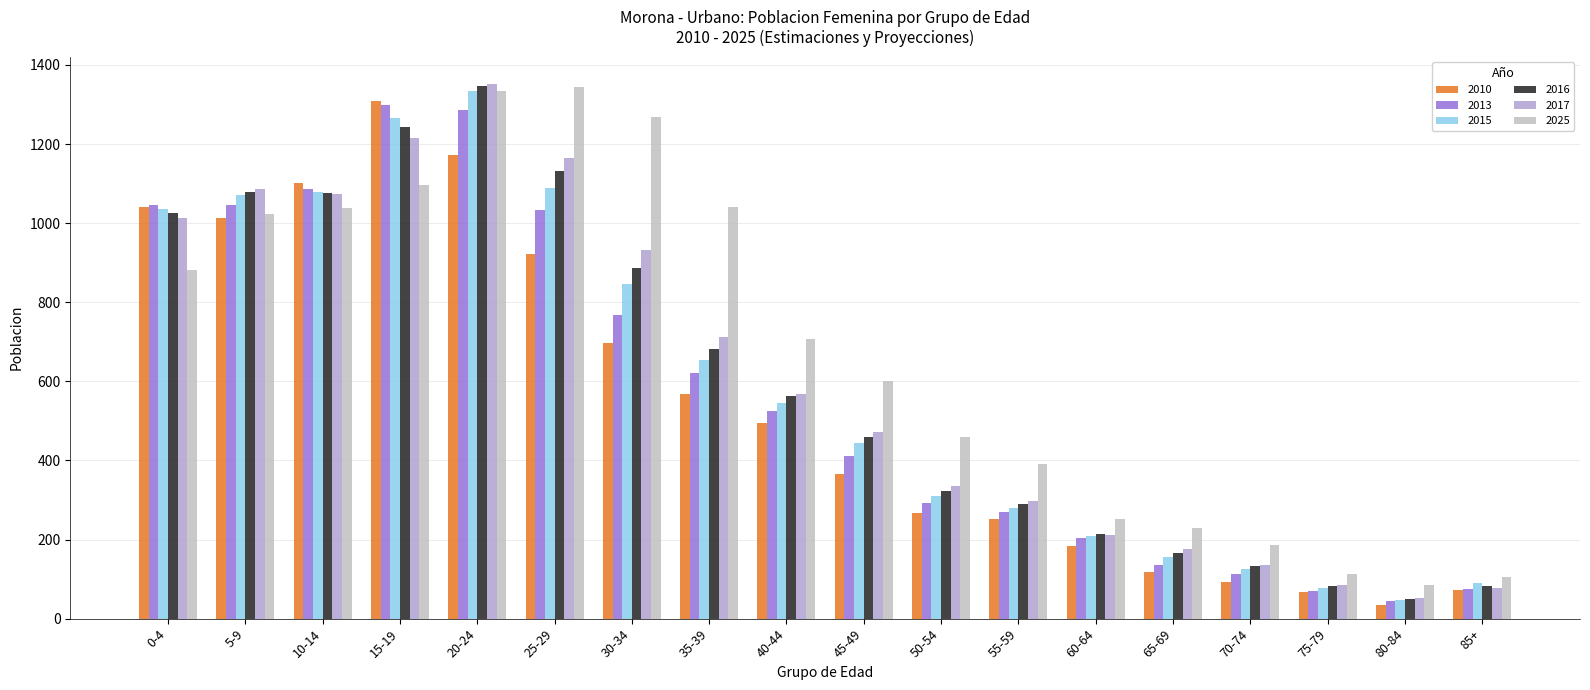

Which category has the lowest value across all series?

80-84